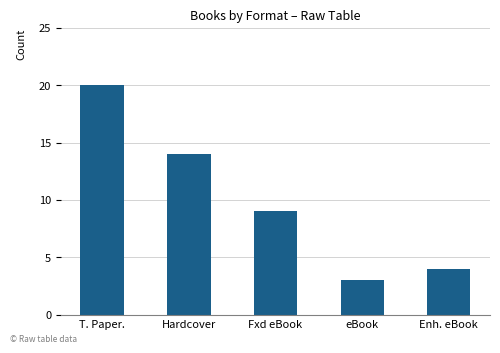

List the labels in order of value, largest first.

T. Paper., Hardcover, Fxd eBook, Enh. eBook, eBook